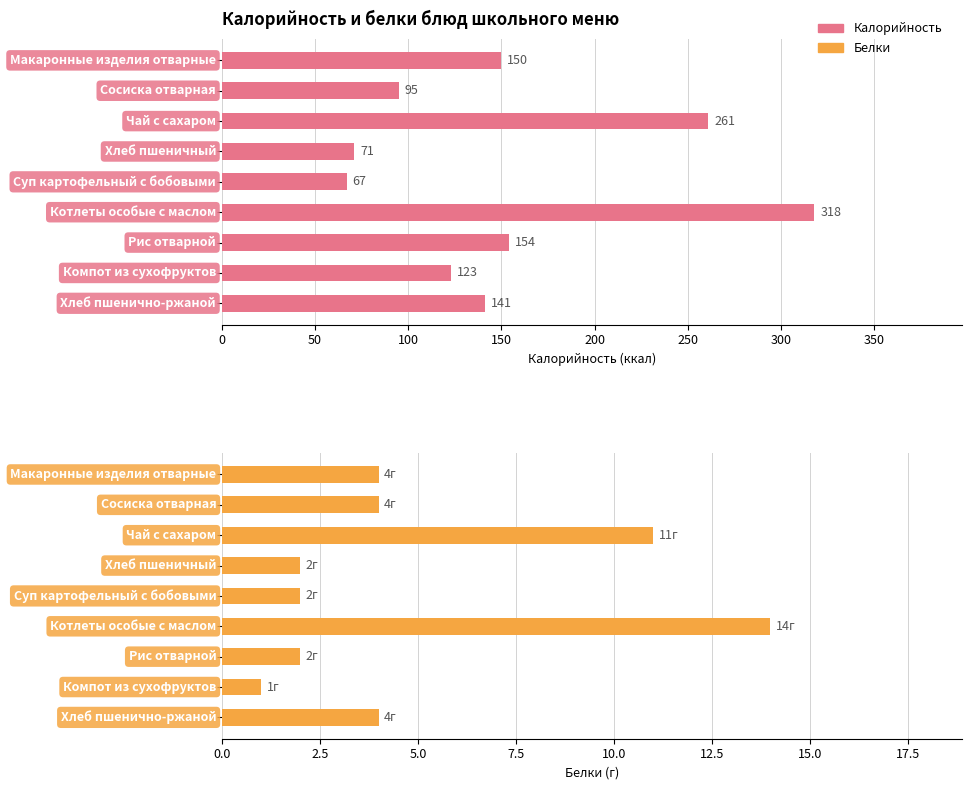

Reading left to right, list all the values displayed in this chart.

Калорийность: 0=150	50=95	100=261	150=71	200=67	250=318	300=154	350=123	400=141
Белки: 0=4	50=4	100=11	150=2	200=2	250=14	300=2	350=1	400=4